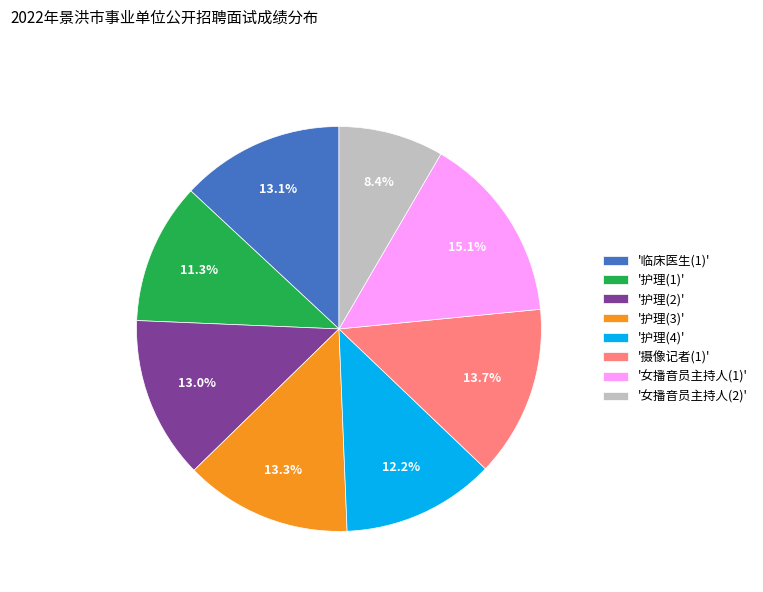

Which has a higher value, '摄像记者(1)' or '护理(4)'?

'摄像记者(1)'